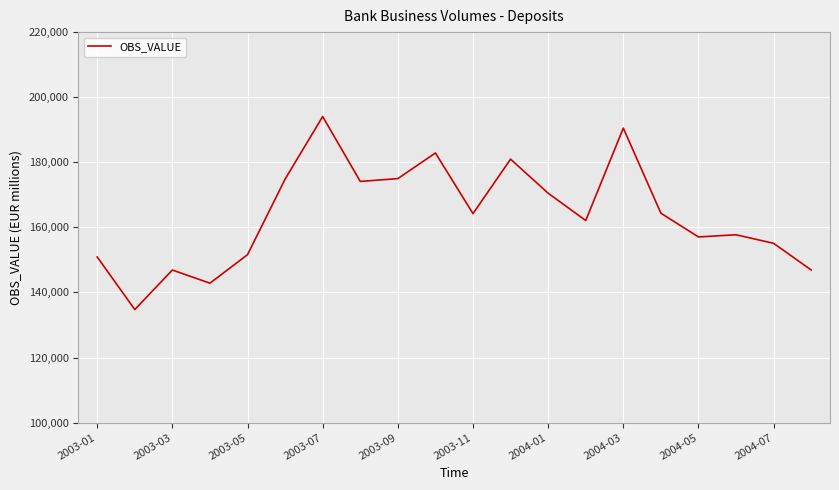

What is the minimum value shown in the chart?

134748.0